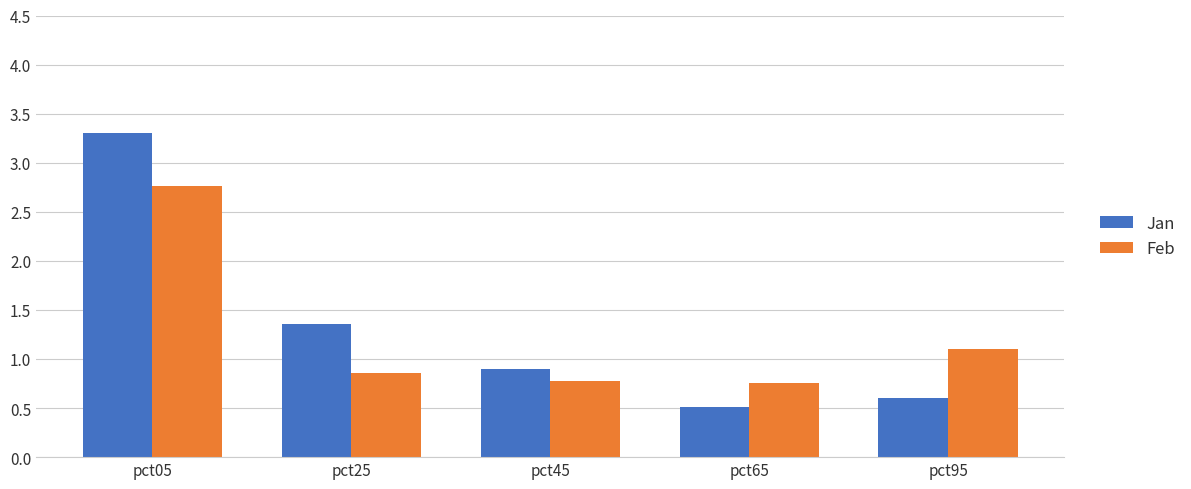

True or false: Feb has a value of 4.9 at pct05.

False